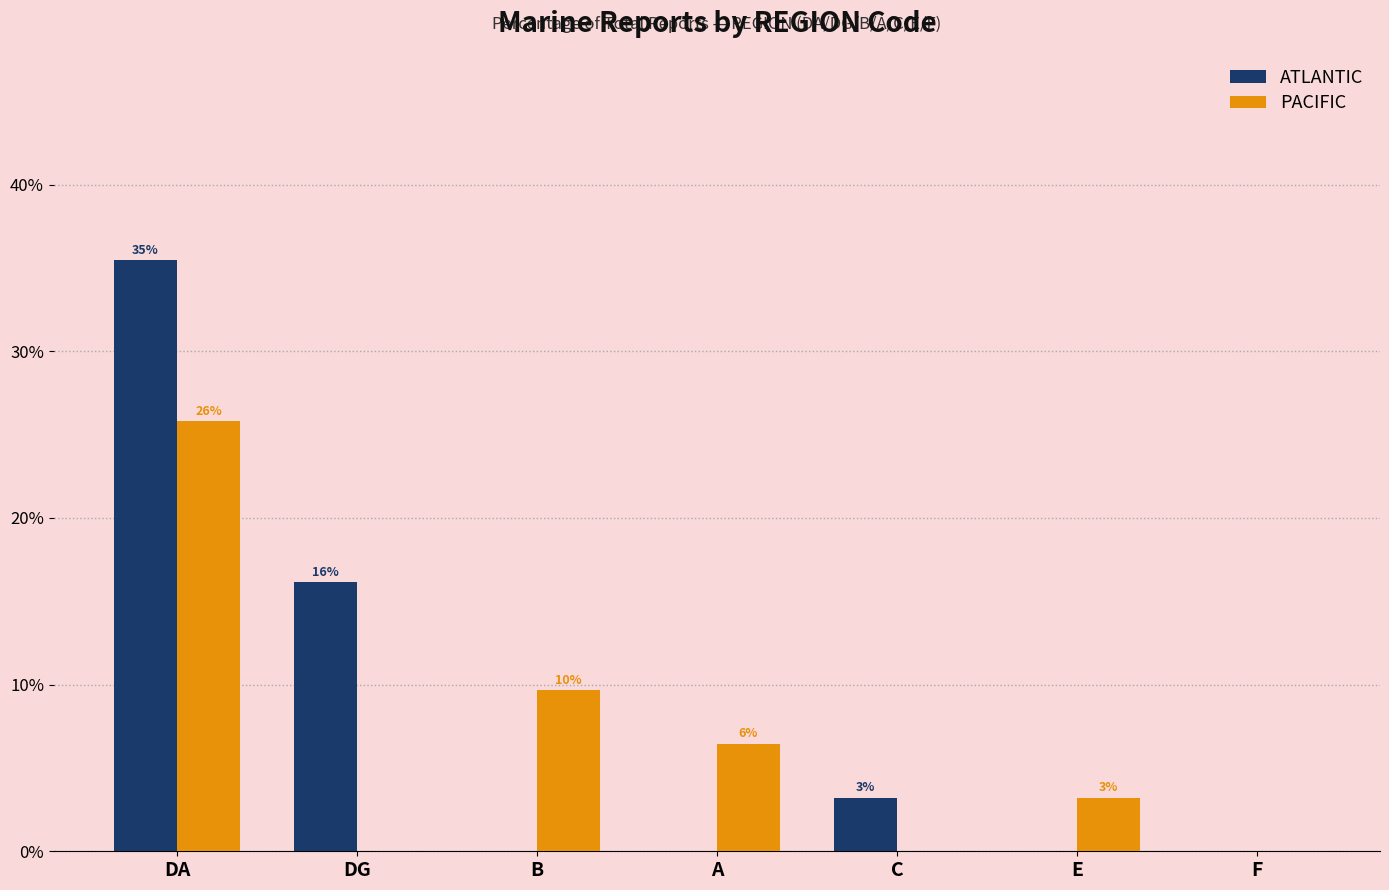

What are all the series names shown in the legend?

ATLANTIC, PACIFIC